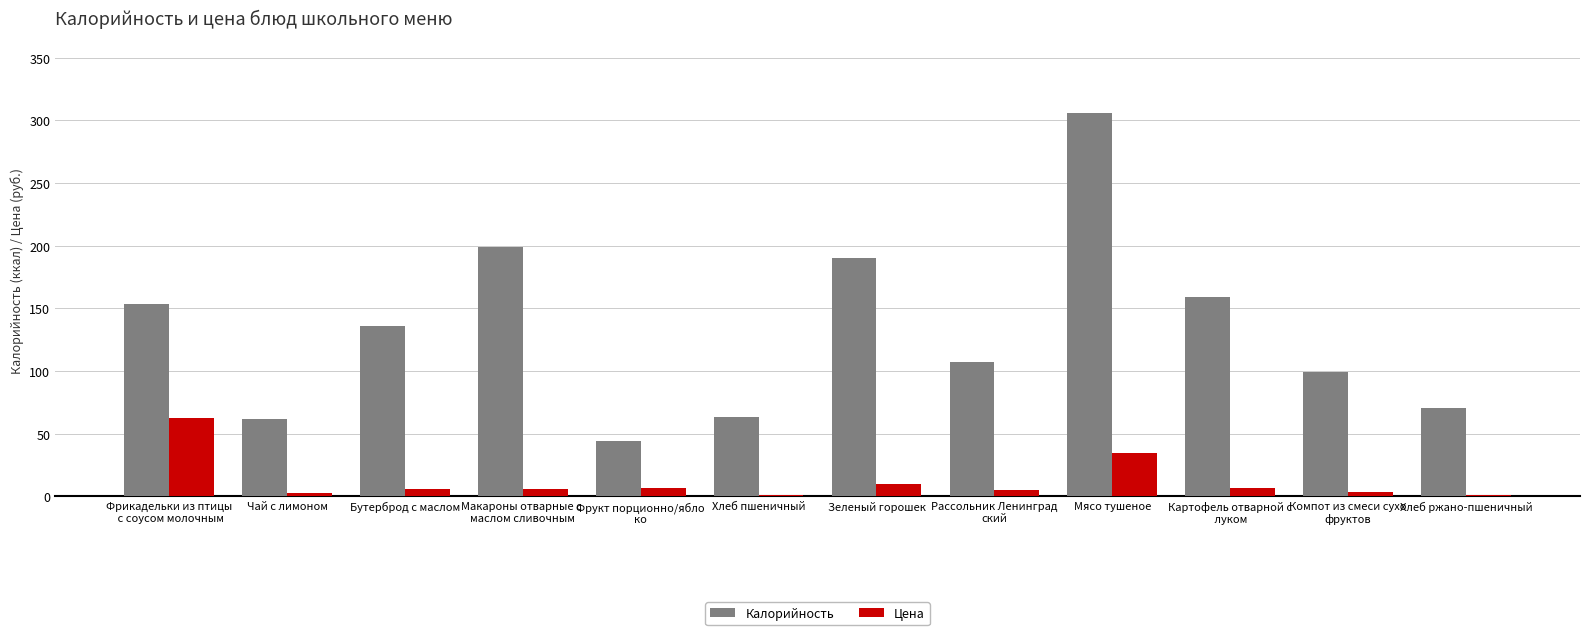

What is the total value across all series at Хлеб ржано-пшеничный?

71.0